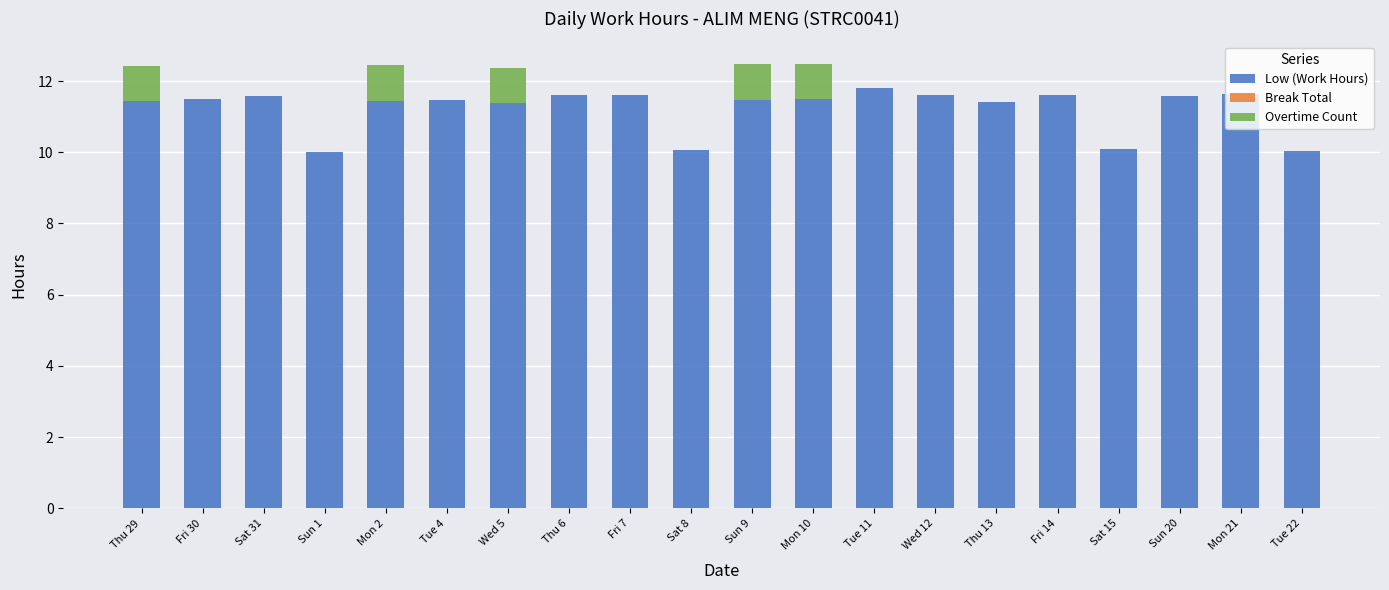

How many Low (Work Hours) values are between 11 and 12?

16